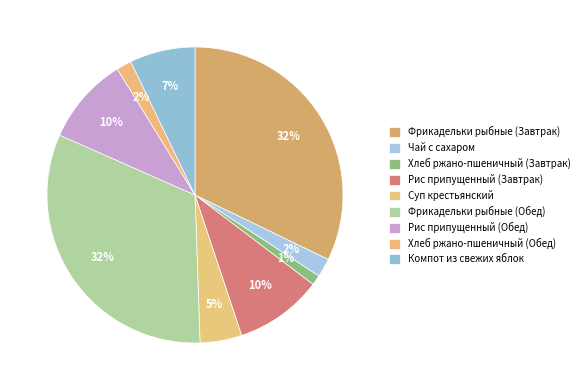

Which category has the biggest portion of the pie?

Фрикадельки рыбные (Завтрак)